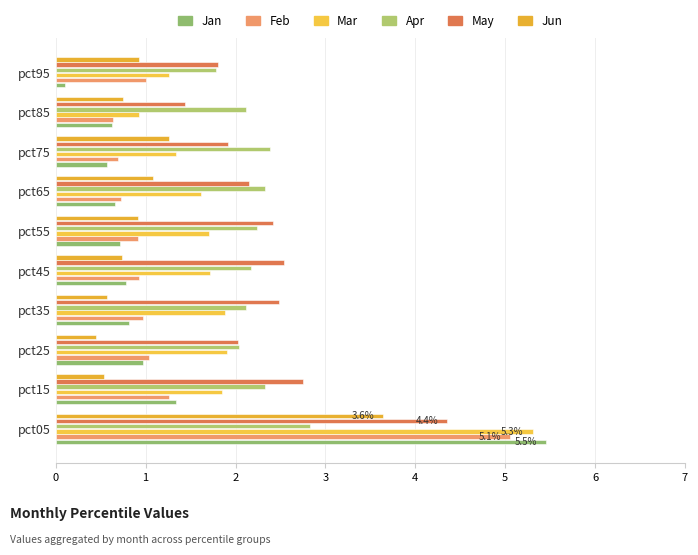

How many series are shown in this chart?

6